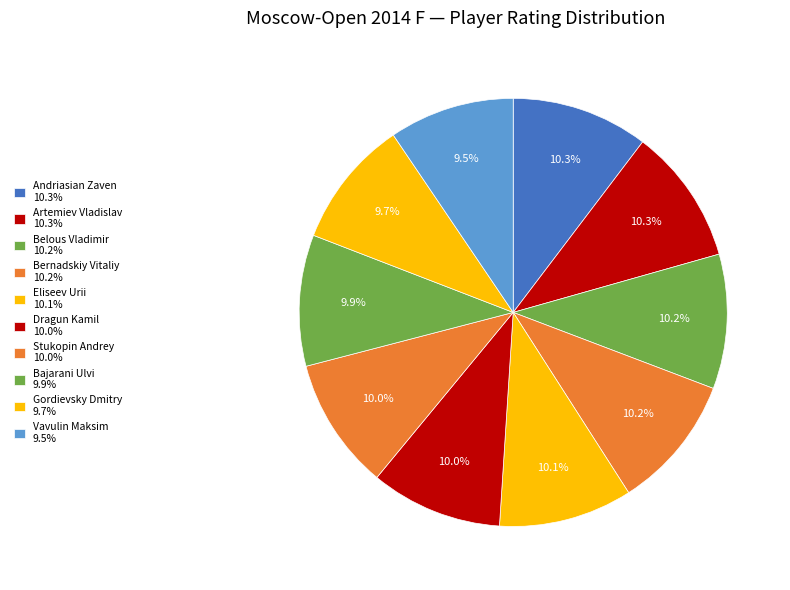

Count the number of slices in the pie.

10